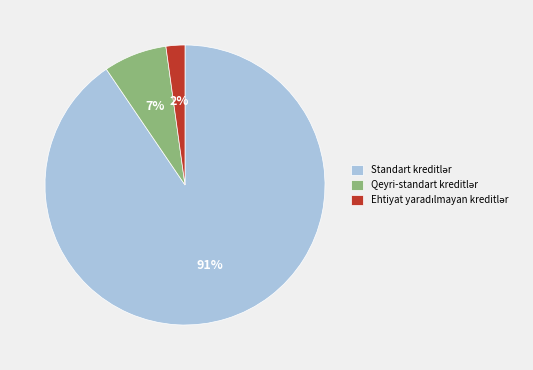

Count the number of slices in the pie.

3